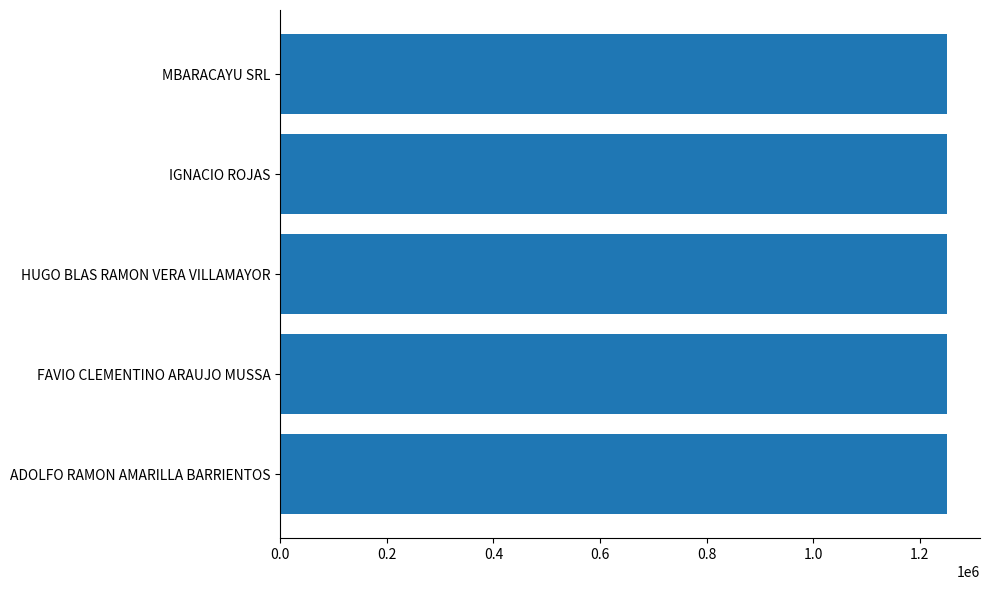

What is the ratio of the value at MBARACAYU SRL to the value at HUGO BLAS RAMON VERA VILLAMAYOR?

1.0